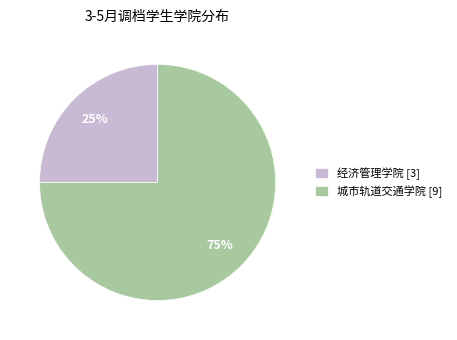

Do 城市轨道交通学院 [9] and 经济管理学院 [3] together represent more than half of the pie?

Yes